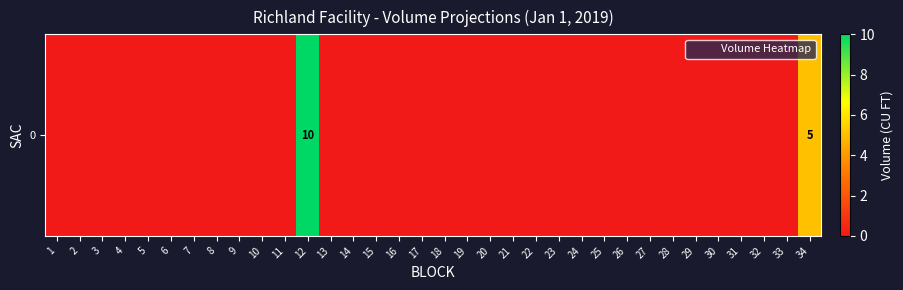

The chart shows a value of 5 at 28. True or false?

False